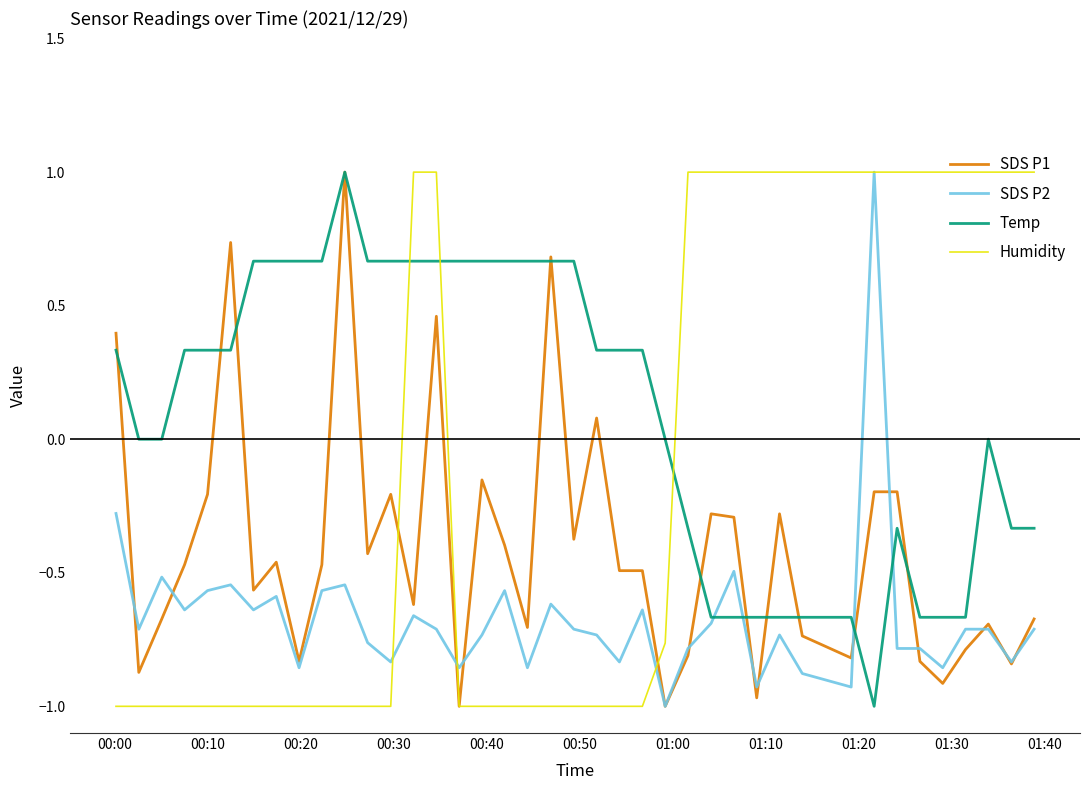

List the series in order of their overall mean, highest first.

Temp, Humidity, SDS P1, SDS P2